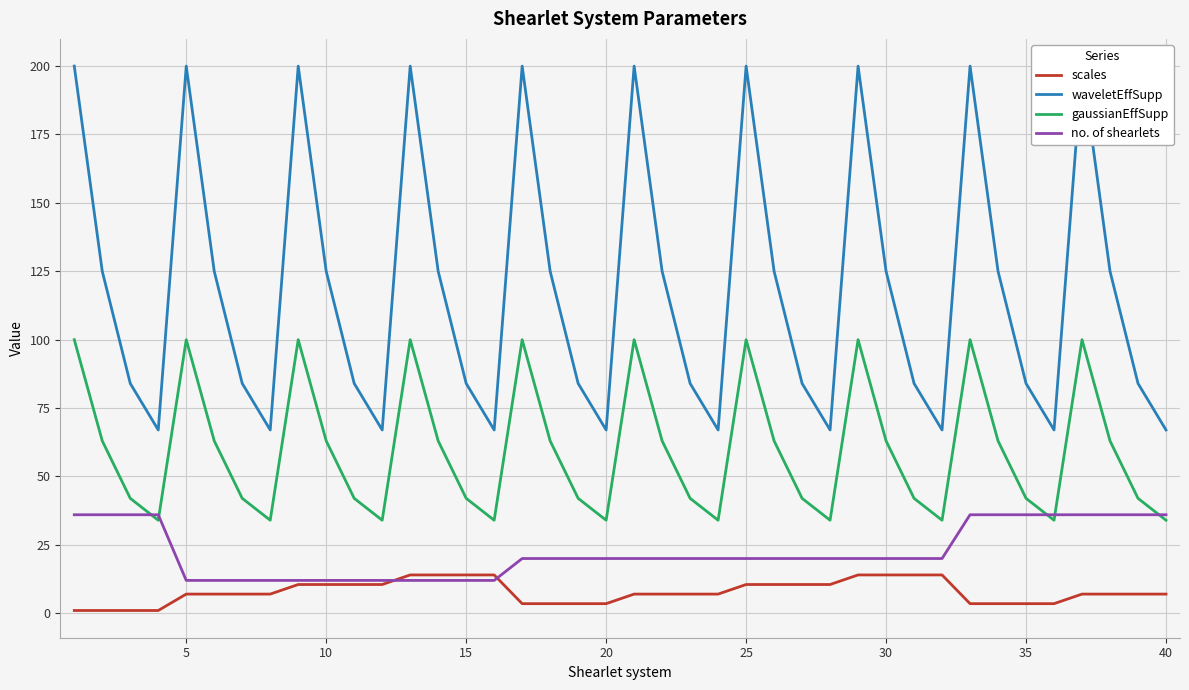

What is the minimum value shown in the chart?

1.0